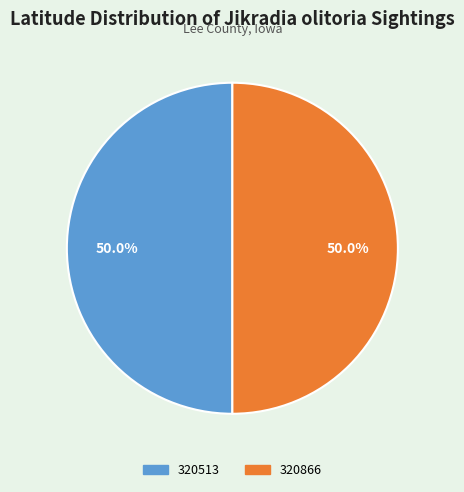

Is the sum of 320866 and 320513 greater than half?

Yes